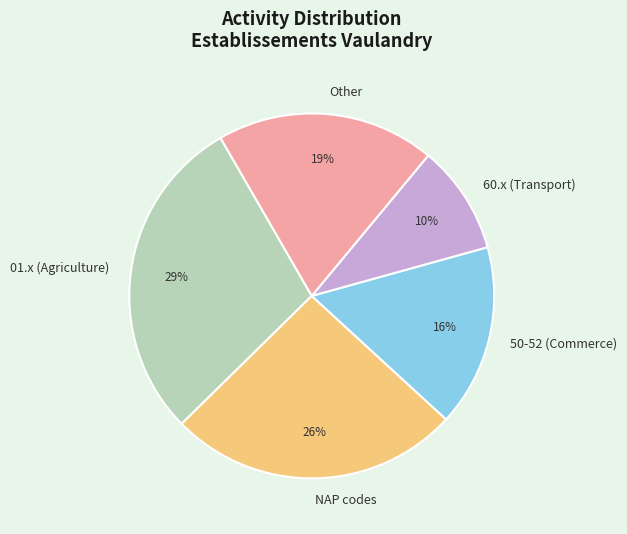

Between 01.x (Agriculture) and Other, which is larger?

01.x (Agriculture)